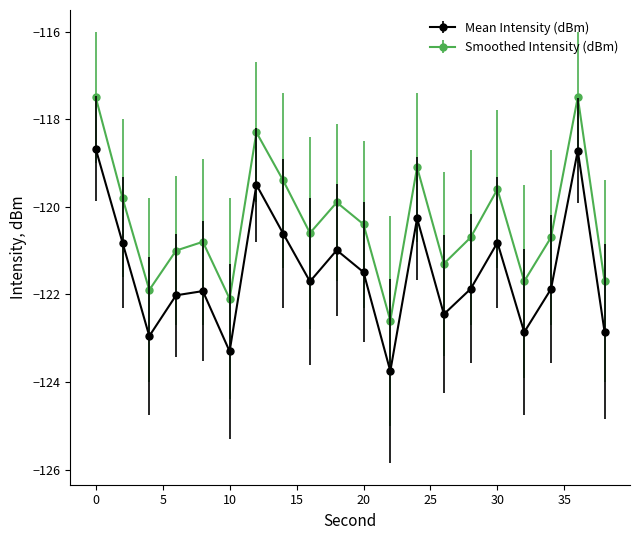

In Mean Intensity (dBm), how many points are higher than both neighbors (excluding endpoints)?

6